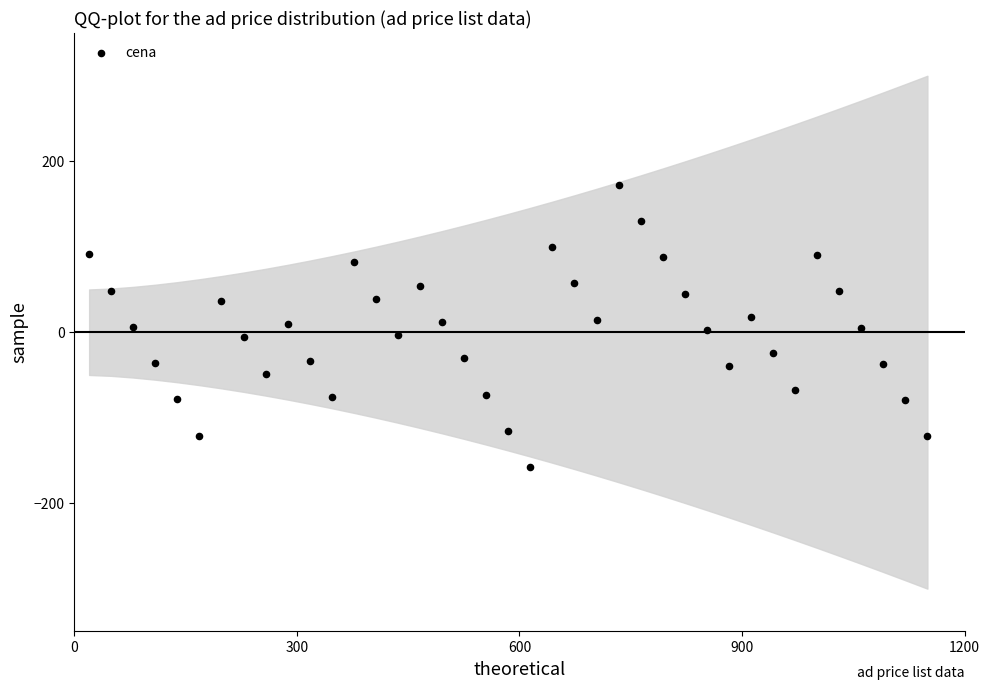

What is the range of X values (max minus min)?

1130.0